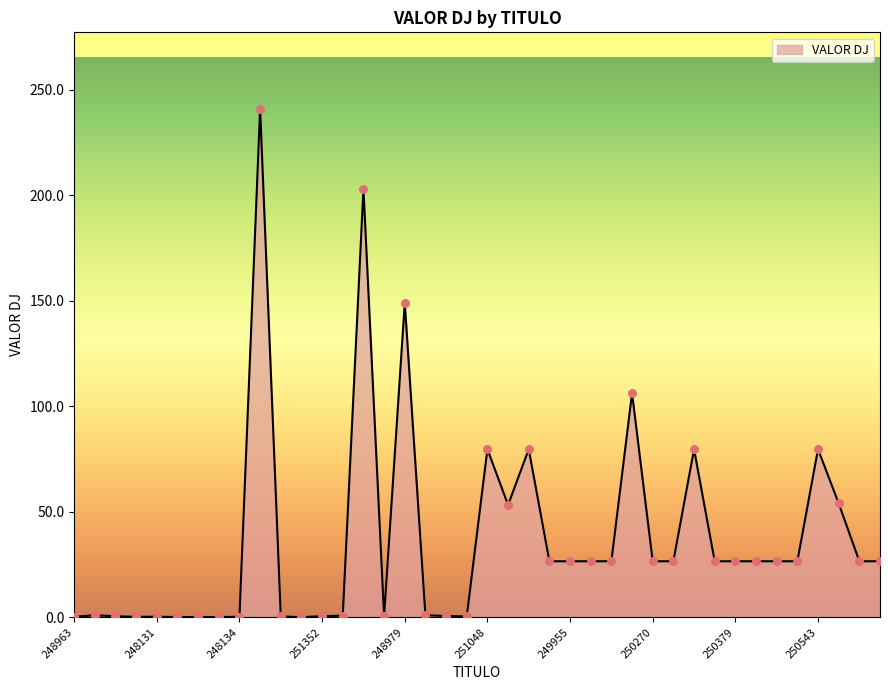

What is the difference between the maximum and minimum values?

240.9